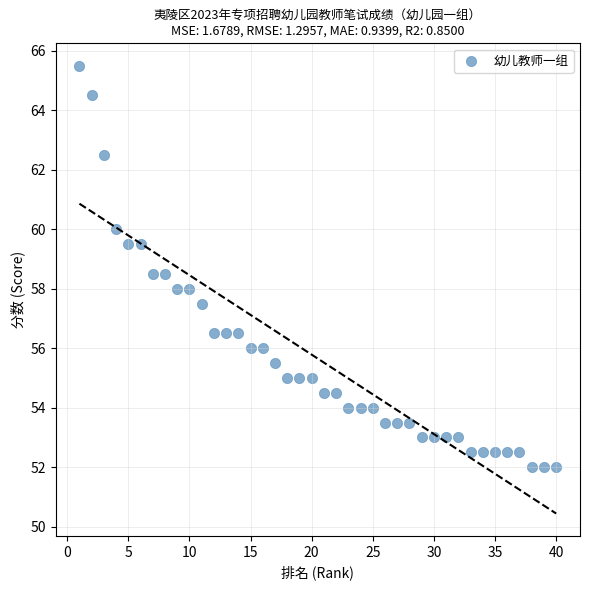

What is the range of Y values (max minus min)?

13.5